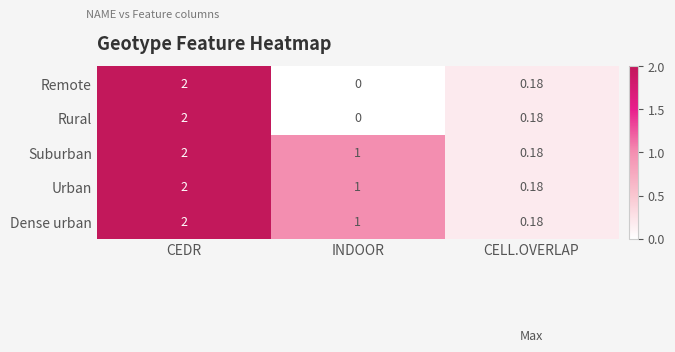

At which category is the sum across all series the highest?

CEDR